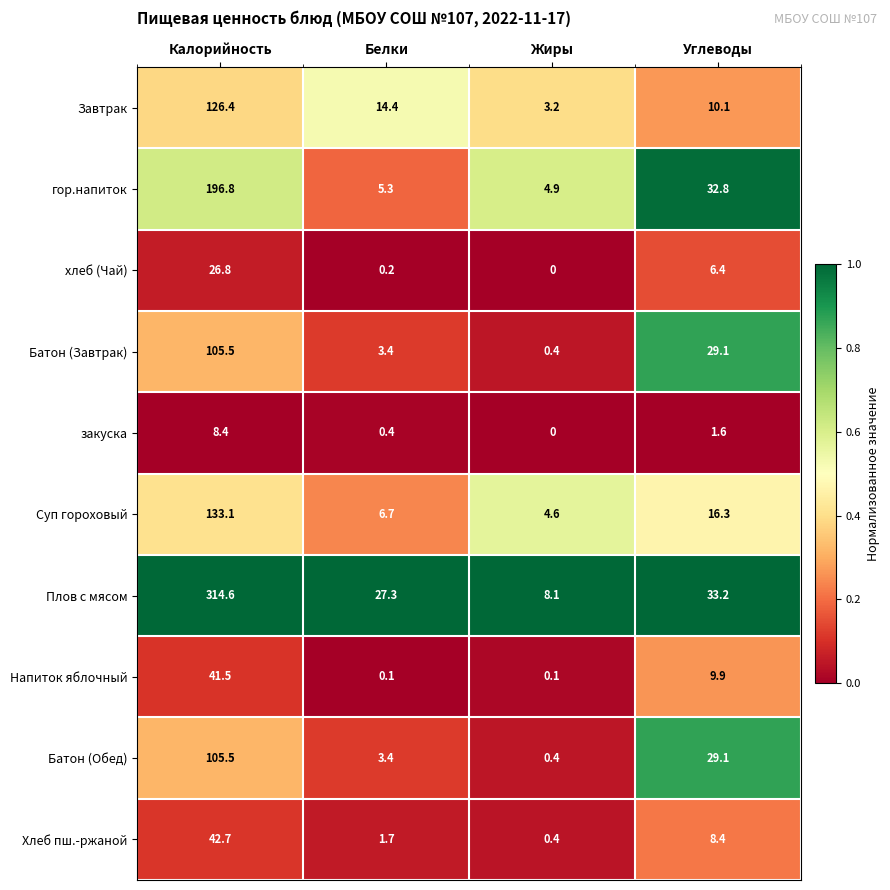

Which category has the lowest value in the гор.напиток series?

Жиры